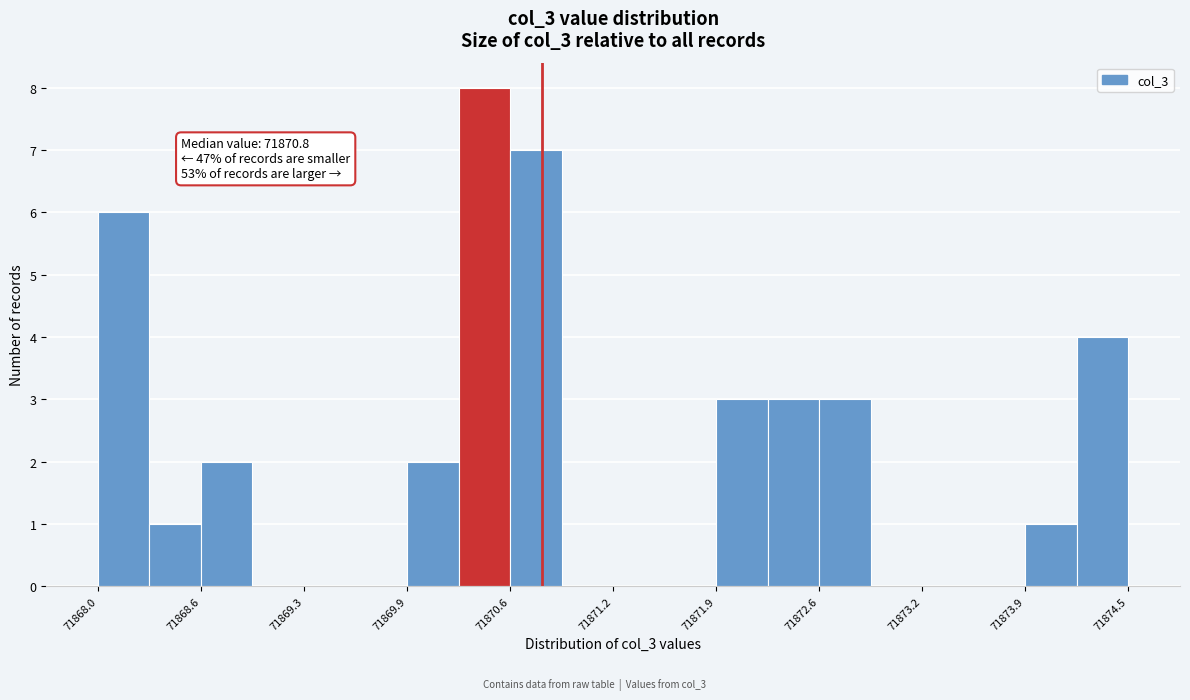

Read against the x-axis, roughly where is the centre of the tallest bar?

71870.4